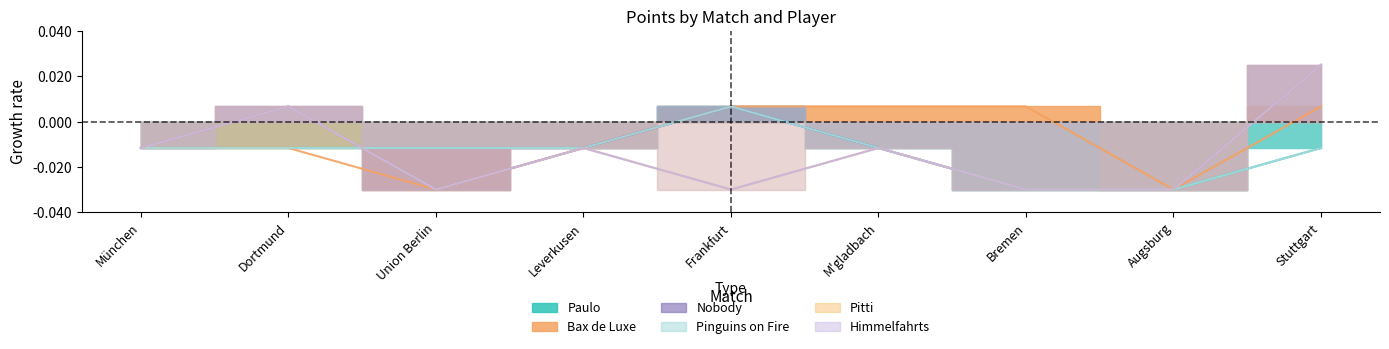

Is the value of Pitti at Frankfurt greater than the value of Bax de Luxe at Frankfurt?

No